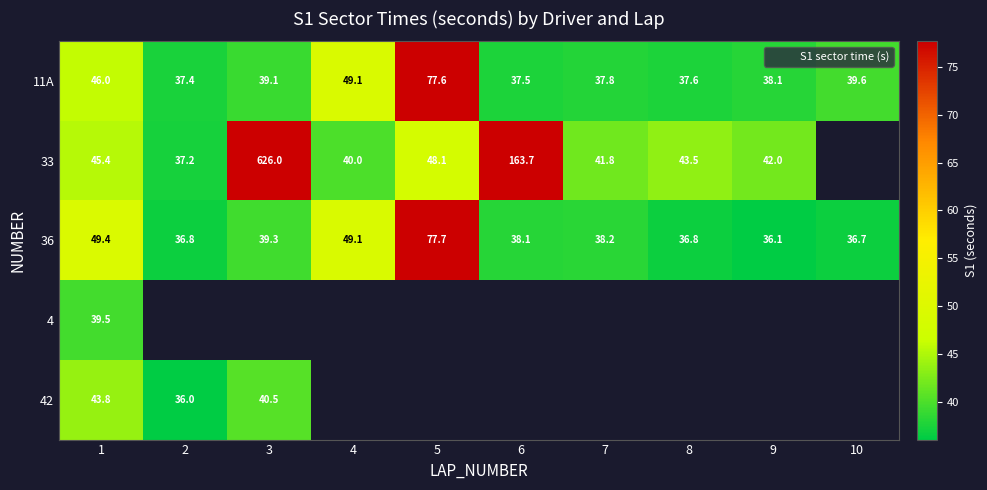

At which label does 11A first exceed 39?

1